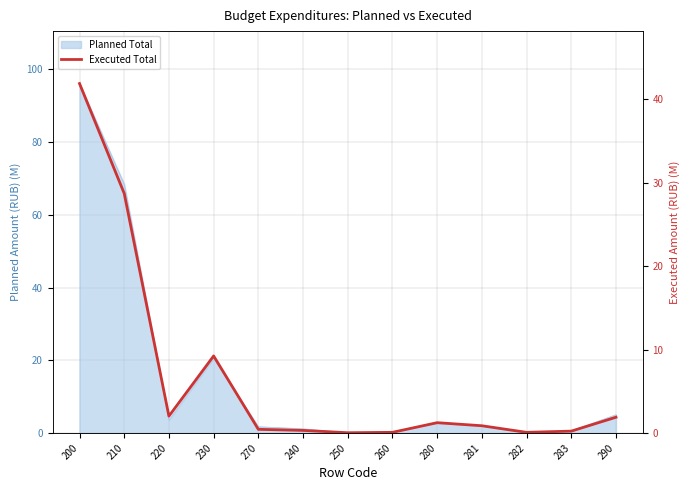

The chart shows a value of 0.4 at 281. True or false?

False